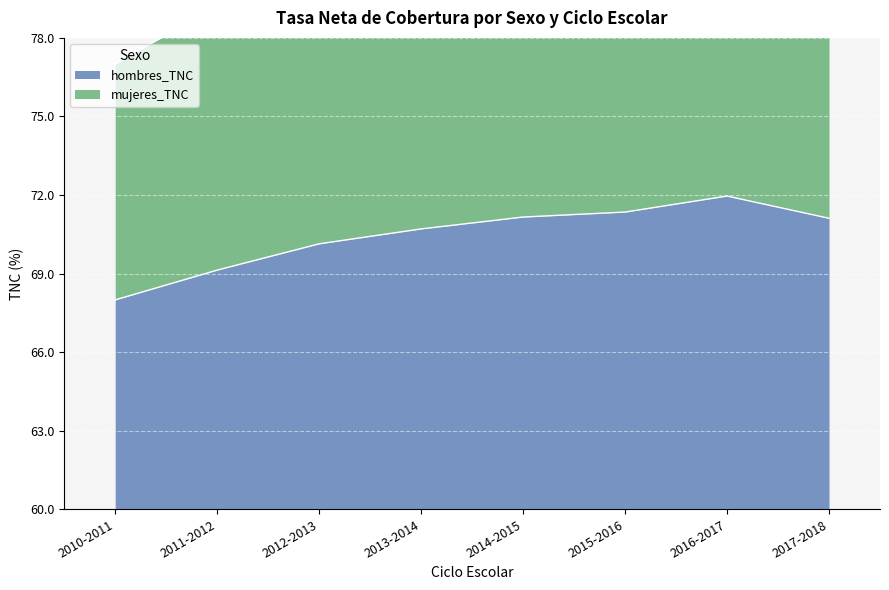

At which label is mujeres_TNC closest to 21?

2012-2013